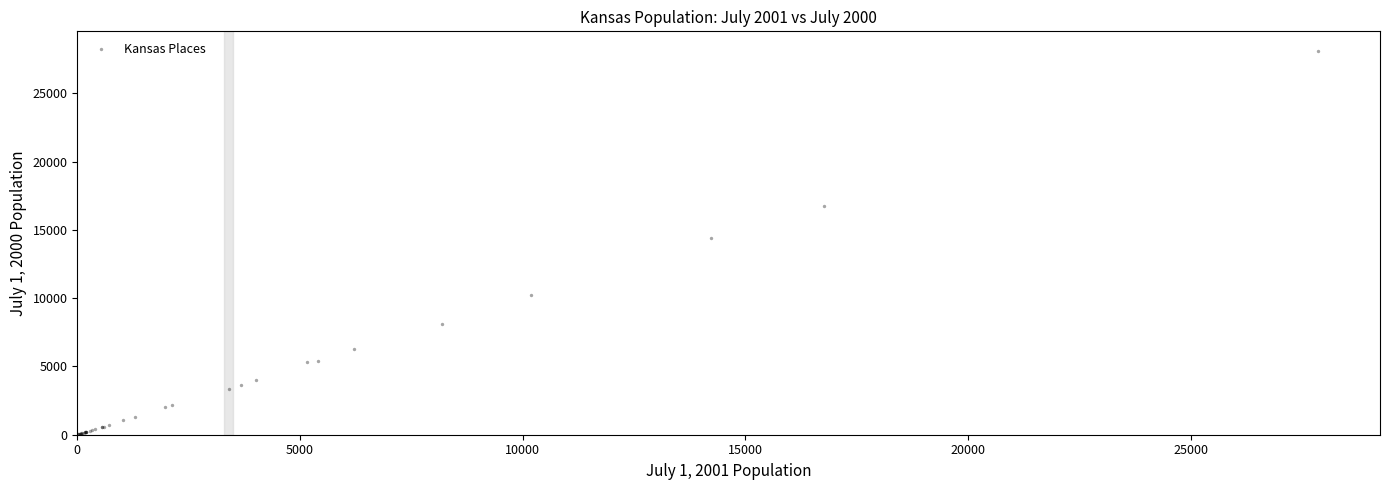

What Y value in the scatter plot is closest to 14074?

14377